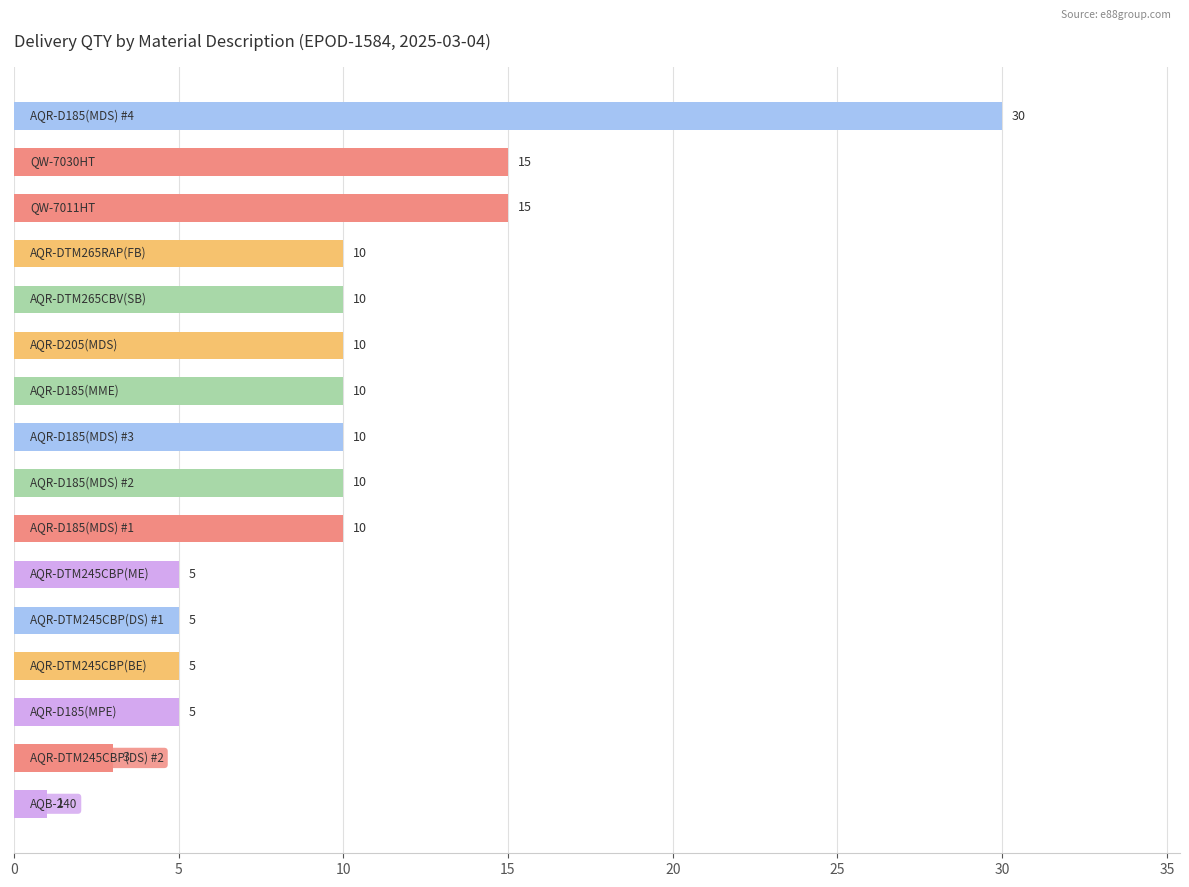

Reading top to bottom, what are all the values shown in this chart?

30	15	15	10	10	10	10	10	10	10	5	5	5	5	3	1